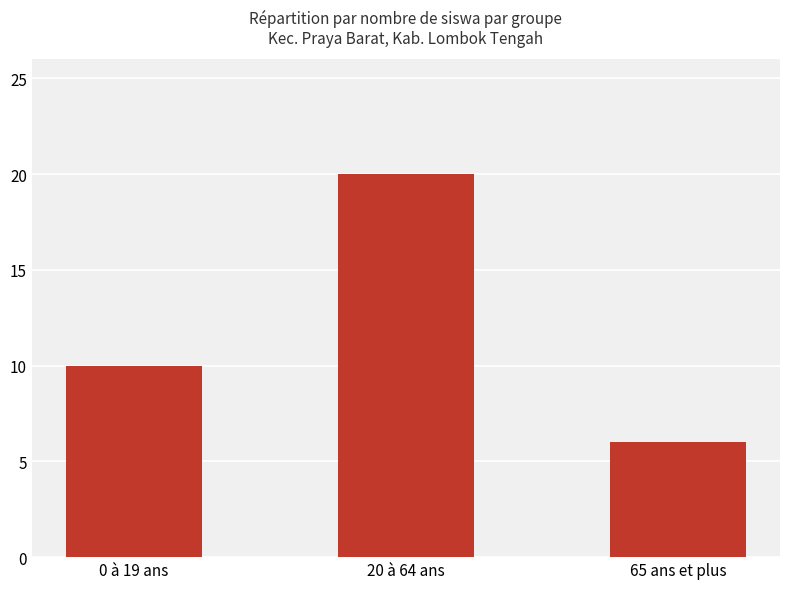

What is the label of the 1st bar from the right?

65 ans et plus